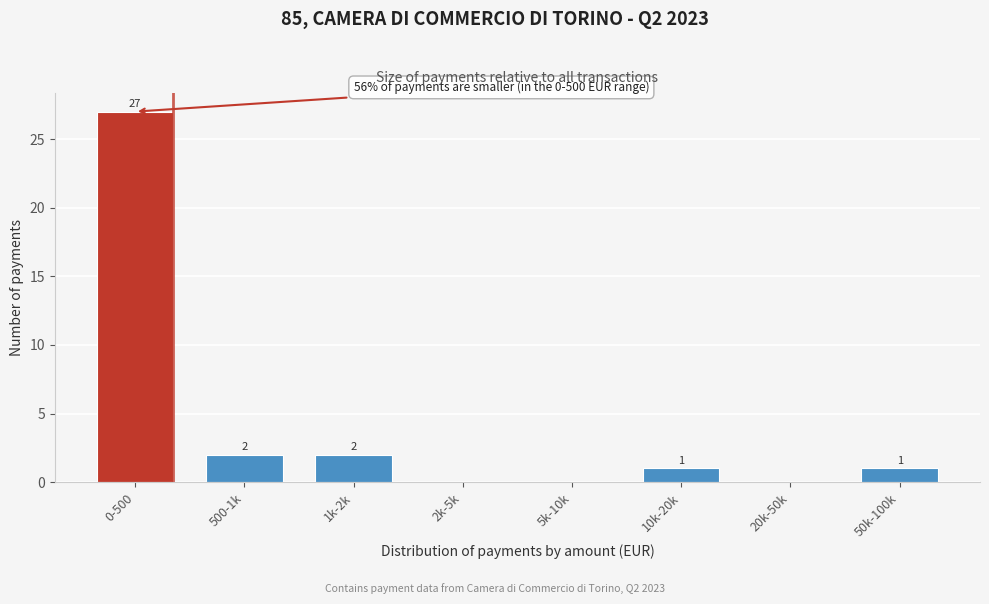

Reading right to left, list all the values displayed in this chart.

50k-100k=1	20k-50k=0	10k-20k=1	5k-10k=0	2k-5k=0	1k-2k=2	500-1k=2	0-500=27